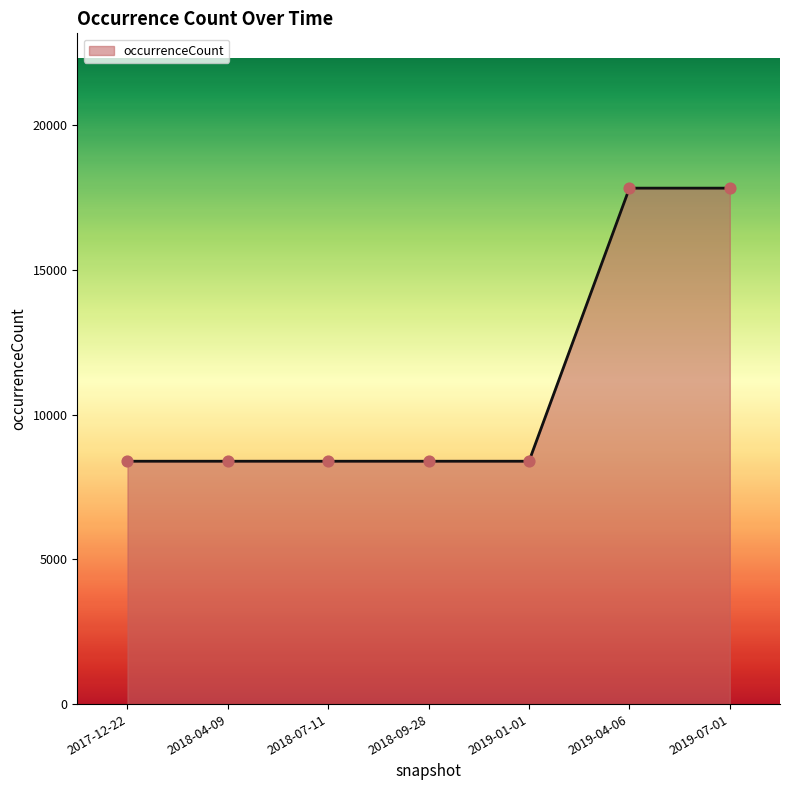

What is the change in value from 2019-01-01 to 2019-07-01?

+9433